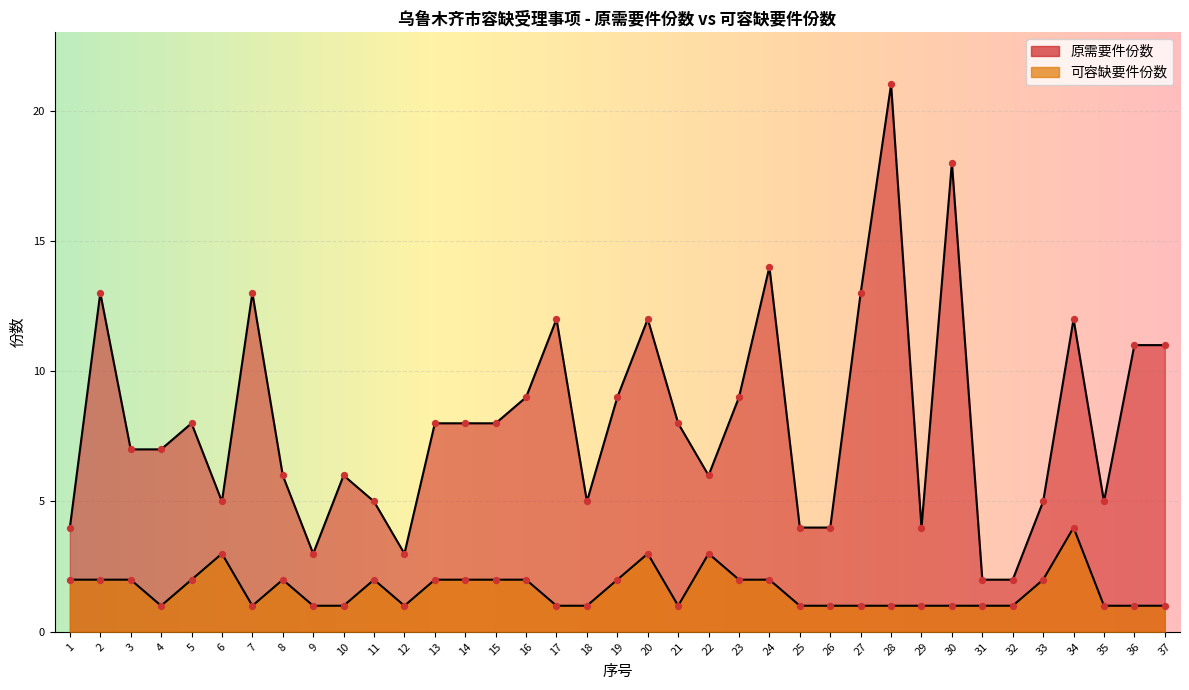

At which category is the sum across all series the highest?

28